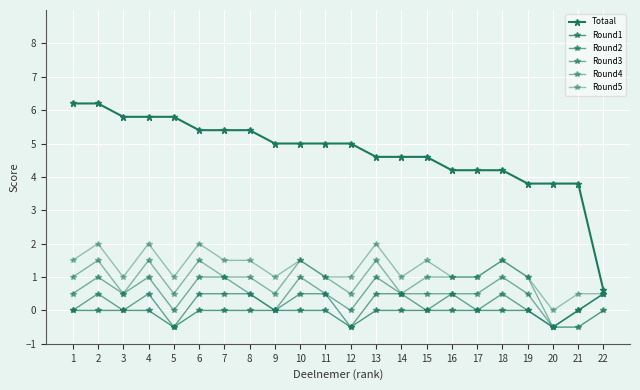

Reading right to left, list all the values displayed in this chart.

Totaal: 22=0.6	21=3.8	20=3.8	19=3.8	18=4.2	17=4.2	16=4.2	15=4.6	14=4.6	13=4.6	12=5.0	11=5.0	10=5.0	9=5.0	8=5.4	7=5.4	6=5.4	5=5.8	4=5.8	3=5.8	2=6.2	1=6.2
Round1: 22=0.0	21=-0.5	20=-0.5	19=0.0	18=0.0	17=0.0	16=0.0	15=0.0	14=0.0	13=0.0	12=-0.5	11=0.0	10=0.0	9=0.0	8=0.0	7=0.0	6=0.0	5=-0.5	4=0.0	3=0.0	2=0.0	1=0.0
Round2: 22=0.5	21=0.0	20=-0.5	19=0.0	18=0.5	17=0.0	16=0.5	15=0.0	14=0.5	13=0.5	12=-0.5	11=0.5	10=0.5	9=0.0	8=0.5	7=0.5	6=0.5	5=-0.5	4=0.5	3=0.0	2=0.5	1=0.0
Round3: 22=0.5	21=0.0	20=-0.5	19=0.5	18=1.0	17=0.5	16=0.5	15=0.5	14=0.5	13=1.0	12=0.0	11=0.5	10=1.0	9=0.0	8=0.5	7=1.0	6=1.0	5=0.0	4=1.0	3=0.5	2=1.0	1=0.5
Round4: 22=0.5	21=0.0	20=-0.5	19=1.0	18=1.5	17=1.0	16=1.0	15=1.0	14=0.5	13=1.5	12=0.5	11=1.0	10=1.5	9=0.5	8=1.0	7=1.0	6=1.5	5=0.5	4=1.5	3=0.5	2=1.5	1=1.0
Round5: 22=0.5	21=0.5	20=0.0	19=1.0	18=1.5	17=1.0	16=1.0	15=1.5	14=1.0	13=2.0	12=1.0	11=1.0	10=1.5	9=1.0	8=1.5	7=1.5	6=2.0	5=1.0	4=2.0	3=1.0	2=2.0	1=1.5